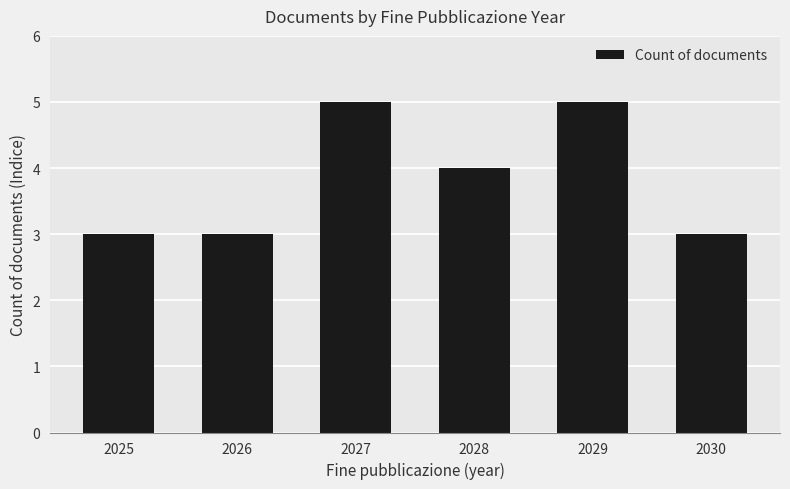

Approximately how many times larger is the value at 2027 compared to 2030?

1.7